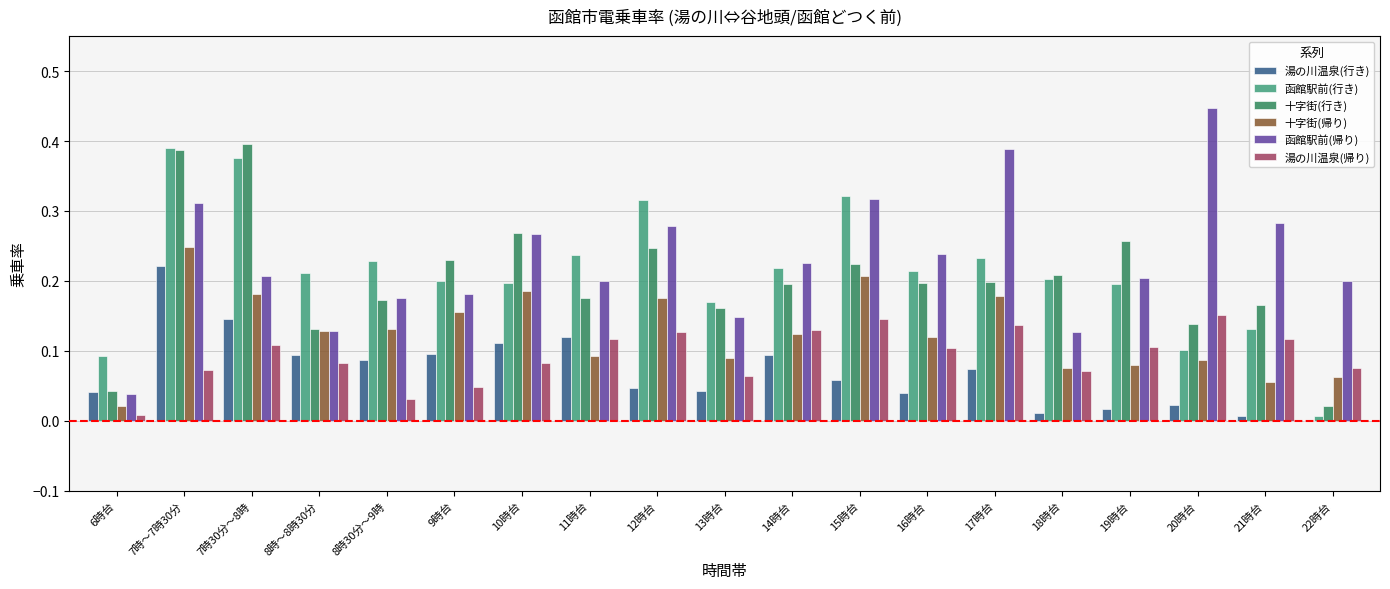

Which category has the highest value across all series?

20時台